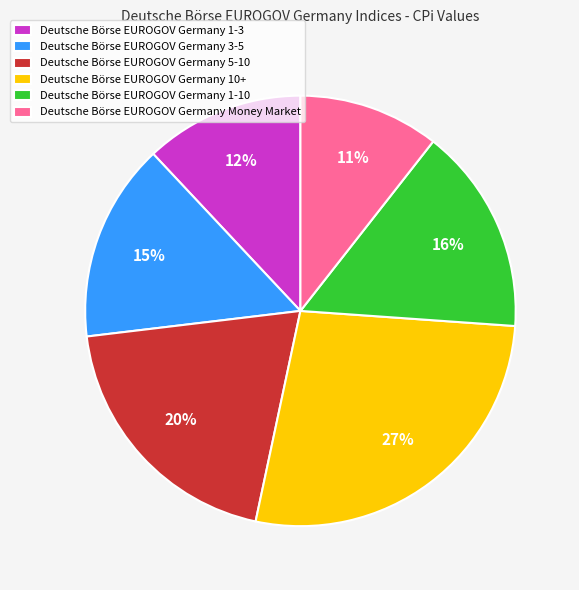

Is the sum of Deutsche Börse EUROGOV Germany 1-10 and Deutsche Börse EUROGOV Germany Money Market greater than half?

No